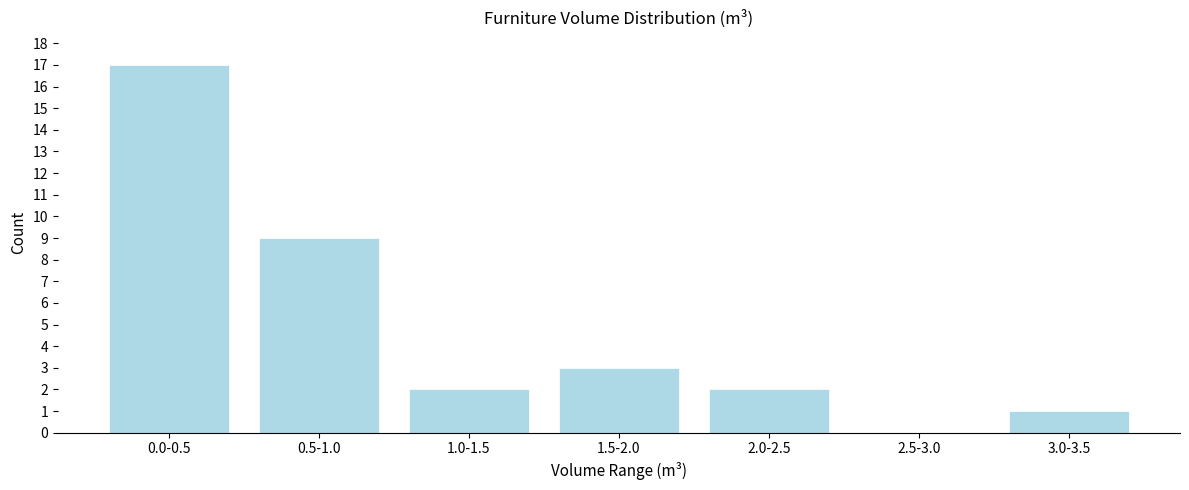

Reading left to right, what are all the values shown in this chart?

0.0-0.5=17	0.5-1.0=9	1.0-1.5=2	1.5-2.0=3	2.0-2.5=2	2.5-3.0=0	3.0-3.5=1